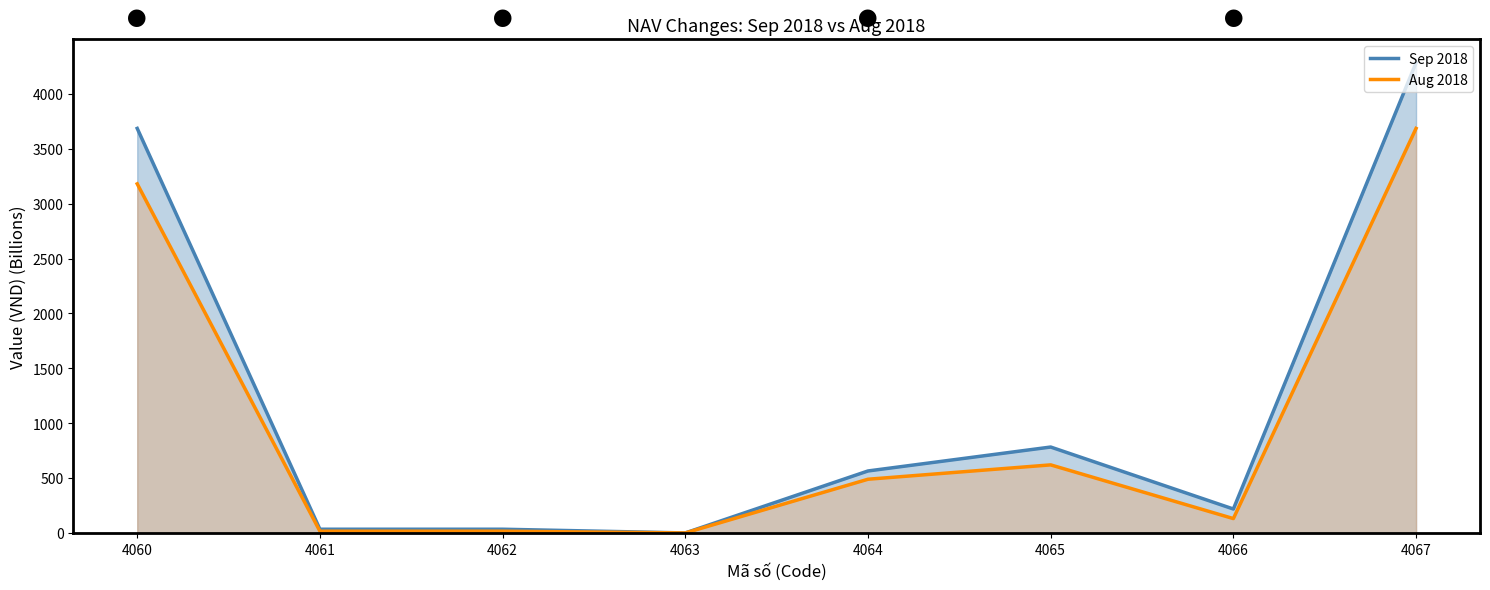

Does the chart display data point markers on the line(s)?

No